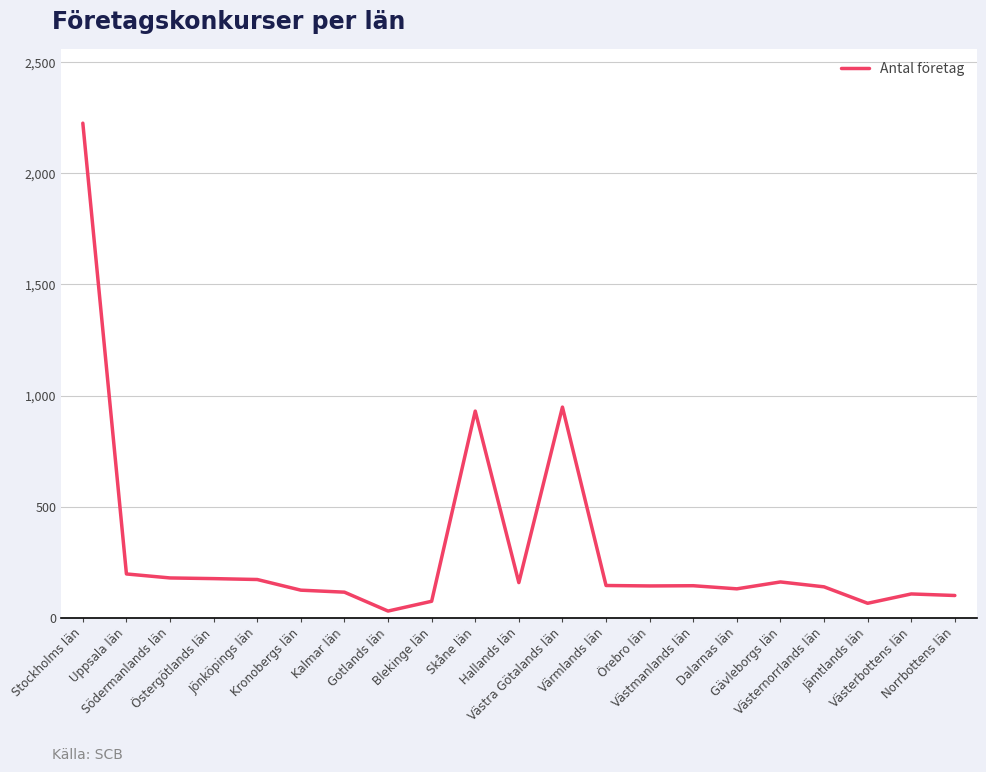

What position from the left is Örebro län?

14